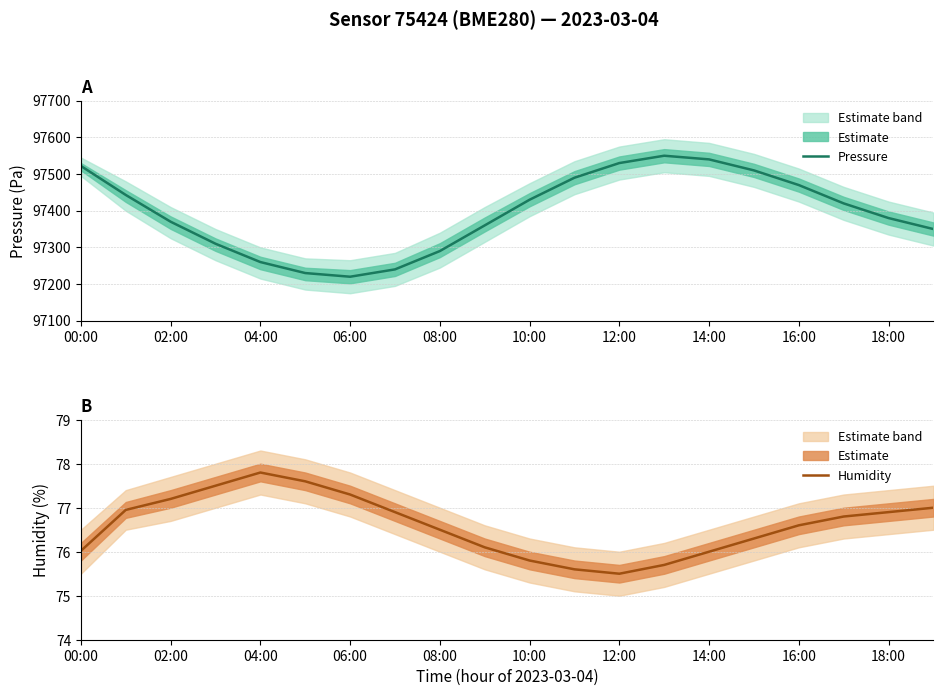

True or false: Pressure has a value of 97470 at 16:00.

True